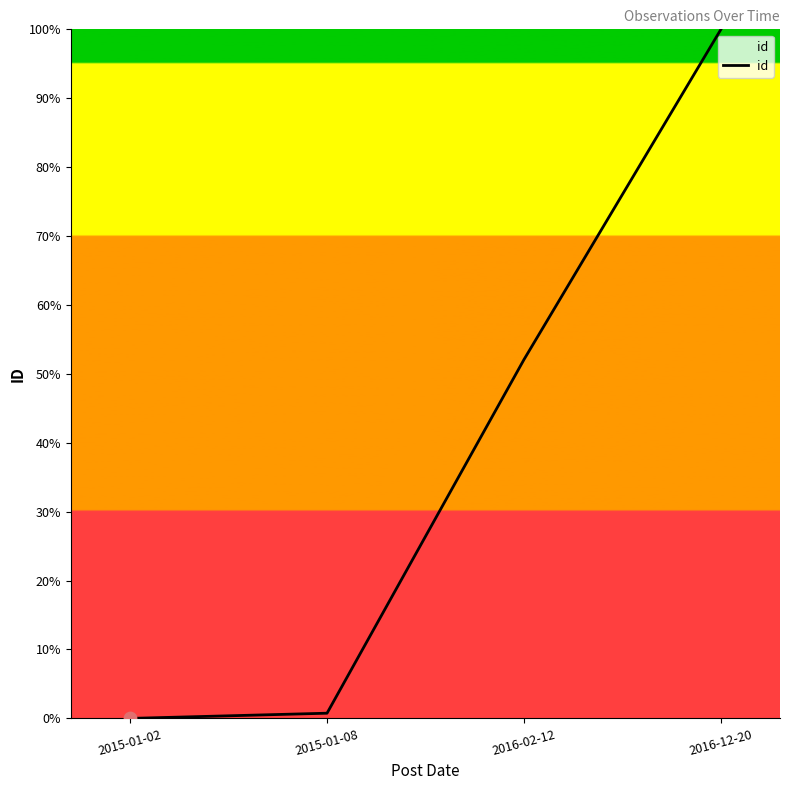

Approximately how many times larger is the value at 2016-02-12 compared to 2016-12-20?

0.5